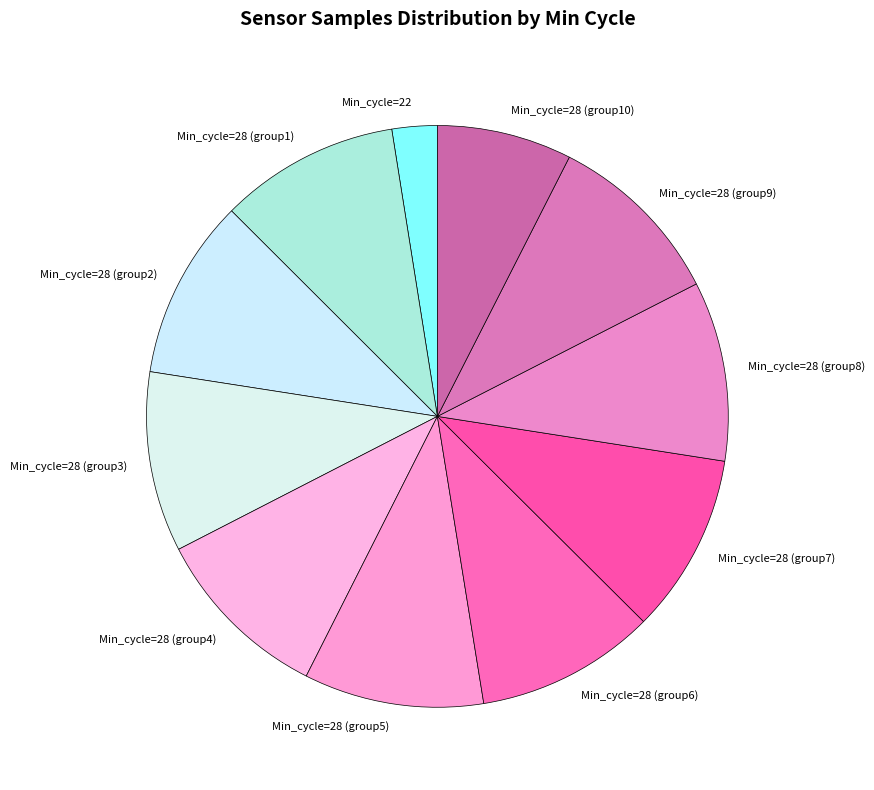

Is there a majority slice in this chart?

No